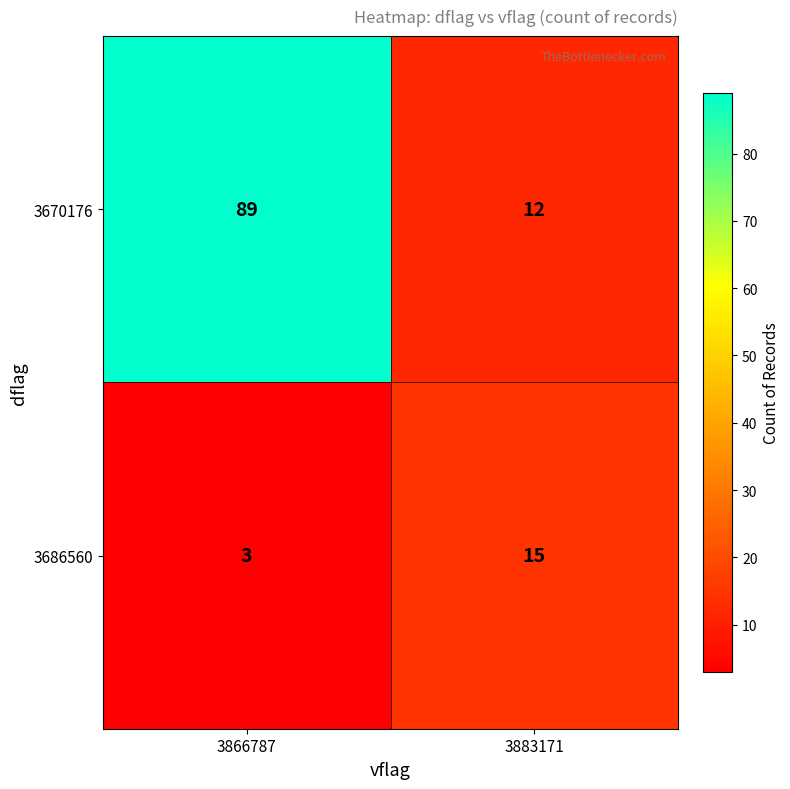

Where is 3670176 nearest to the value 50?

3883171